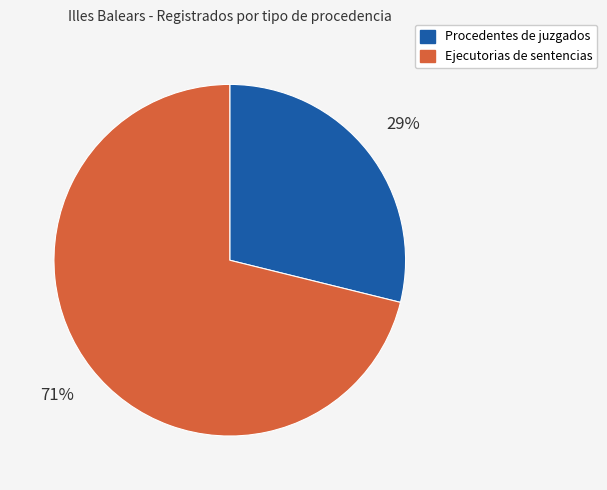

Is there any slice that represents more than half of the pie?

Yes